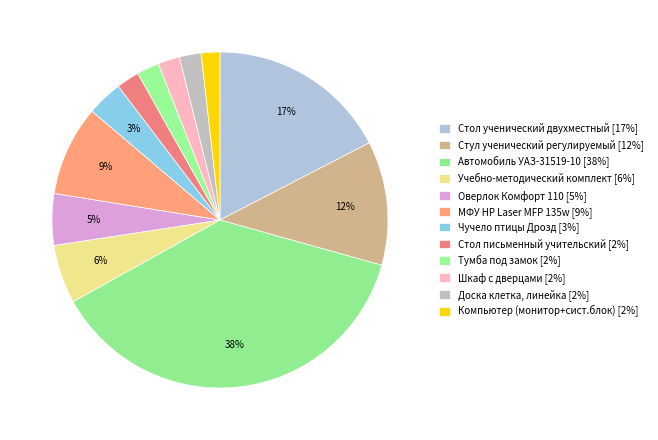

The Компьютер (монитор+сист.блок) slice represents 2% of the pie. True or false?

True